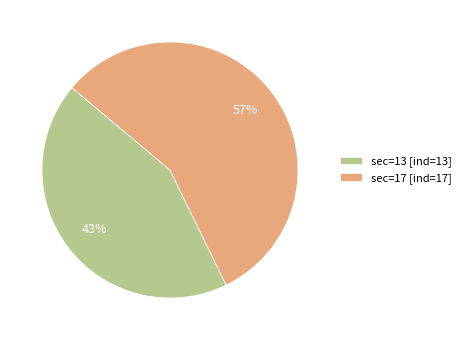

To the nearest percent, what is the average slice percentage?

50%